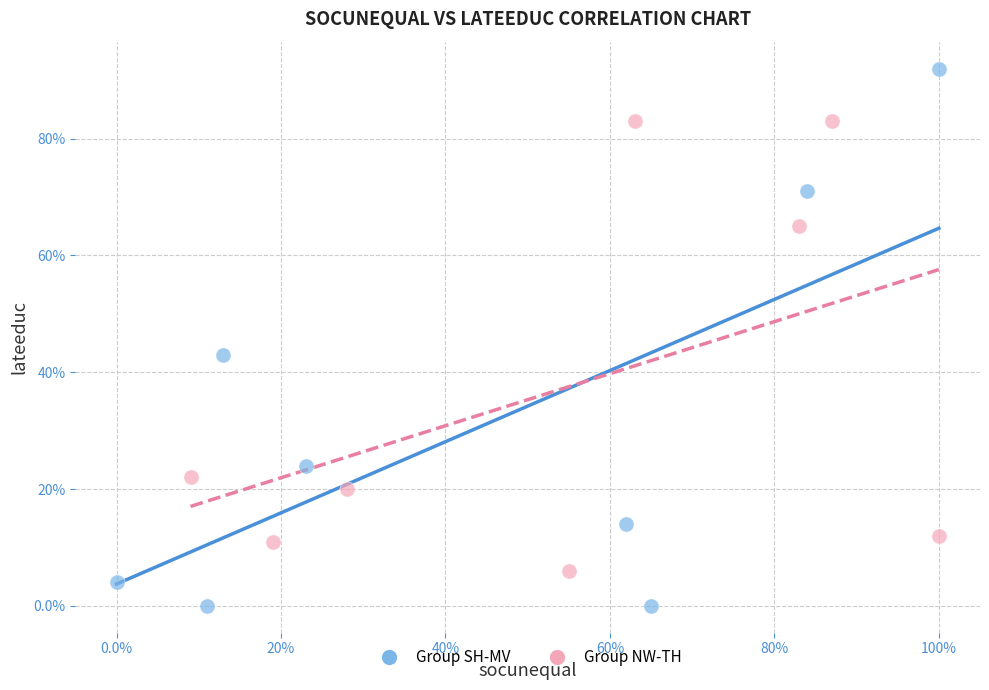

What are all the series names shown in the legend?

Group SH-MV, Group NW-TH